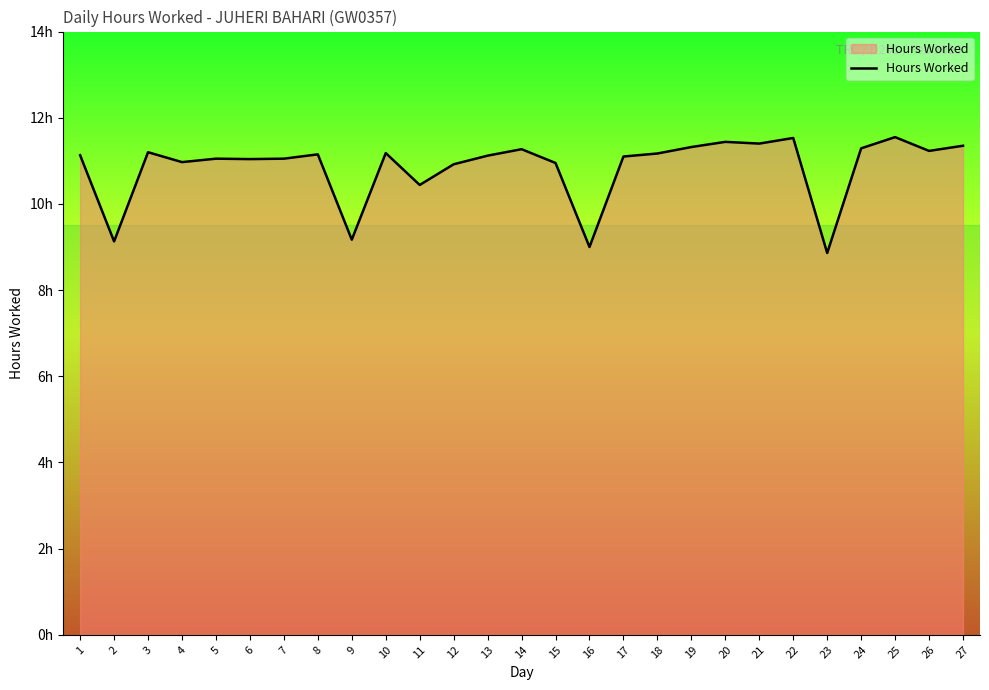

The chart shows a value of 4.6 at 2. True or false?

False